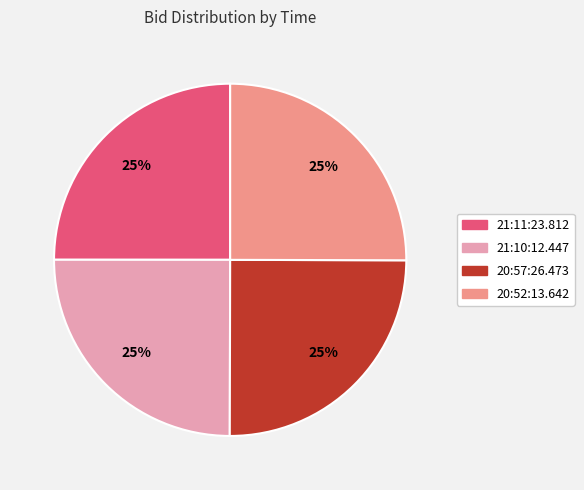

The 20:52:13.642 slice represents 25% of the pie. True or false?

True